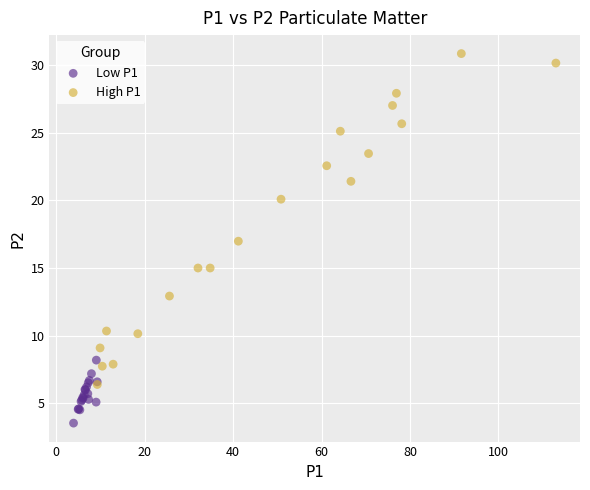

Which series reaches the minimum Y coordinate?

Low P1